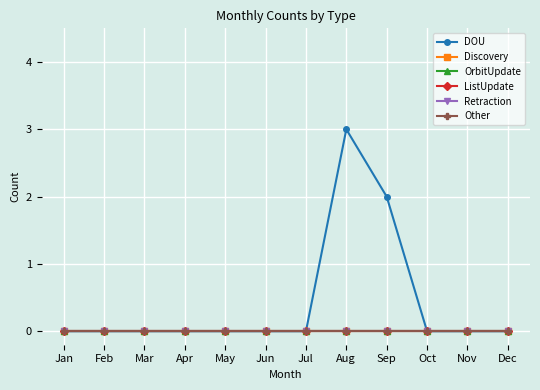

Rank the series by their maximum value, from highest to lowest.

DOU, Discovery, OrbitUpdate, ListUpdate, Retraction, Other